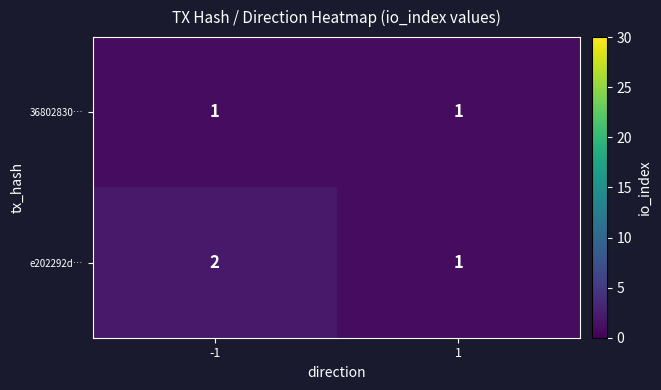

At which category is the sum across all series the highest?

-1